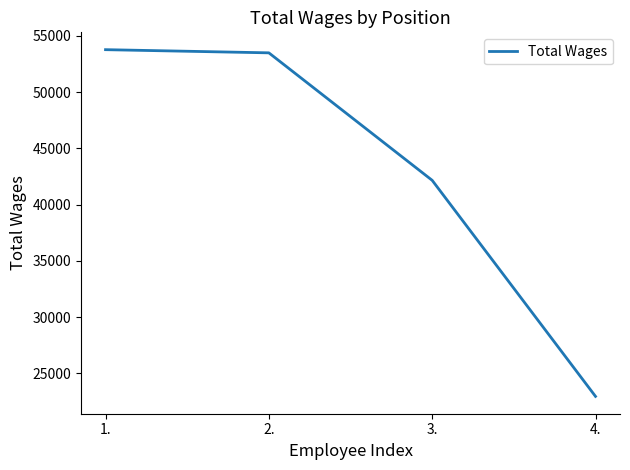

Where does the data first go above 53484?

1.